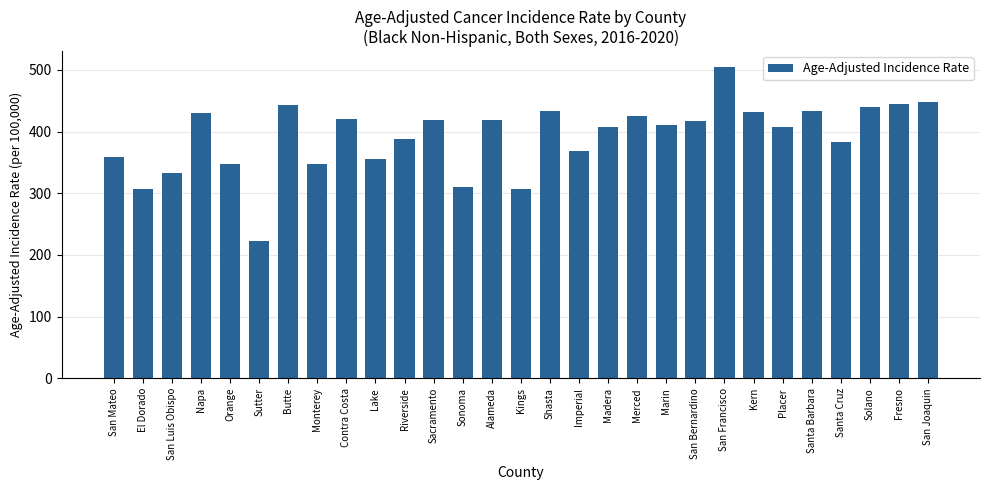

The chart shows a value of 674.4 at Santa Barbara. True or false?

False